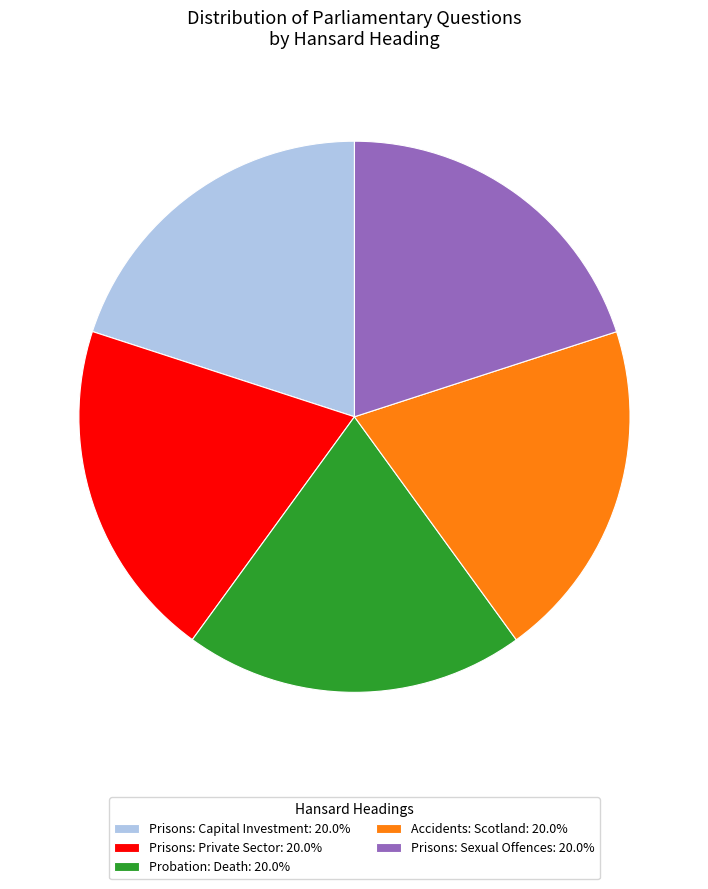

Approximately how many times larger is the value at Accidents: Scotland: 20.0% compared to Probation: Death: 20.0%?

1.0